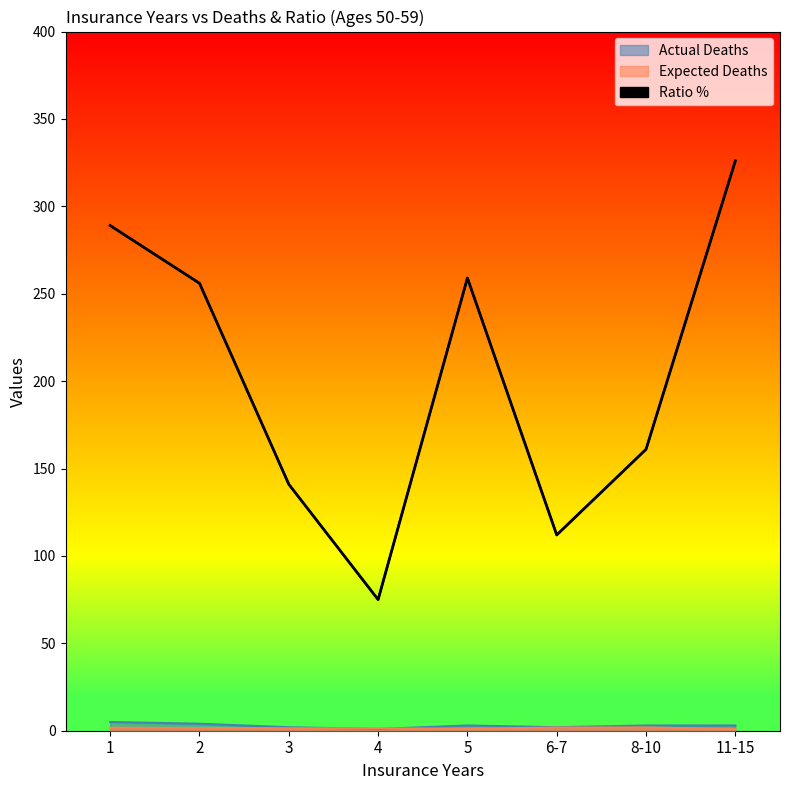

At which category does the chart reach its peak across all series?

11-15